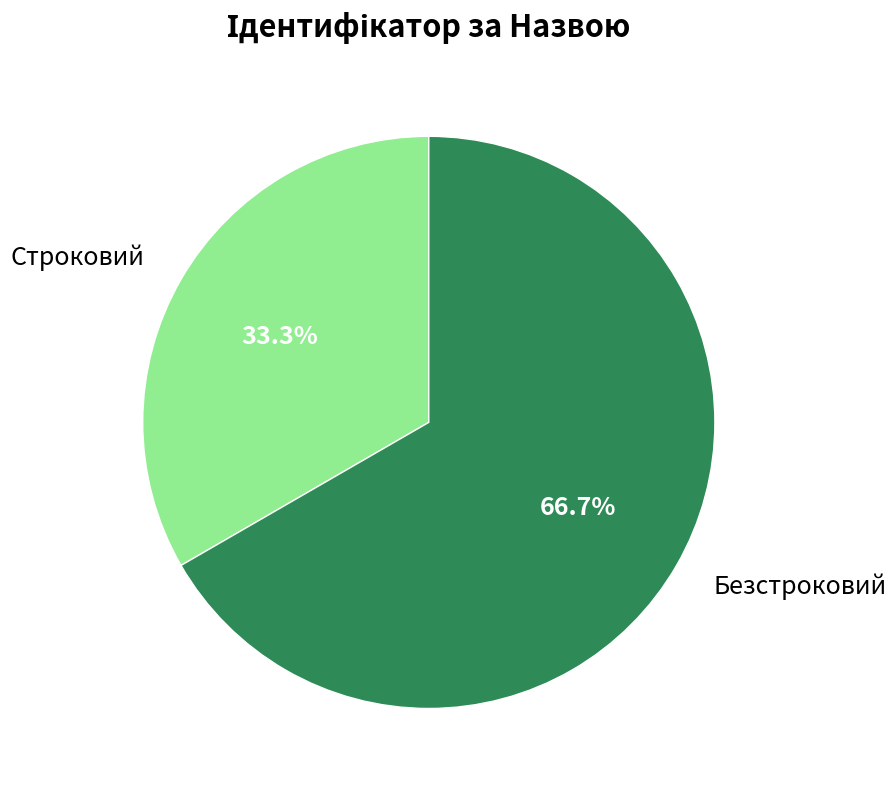

What percentage is the Безстроковий slice, to the nearest percent?

67%